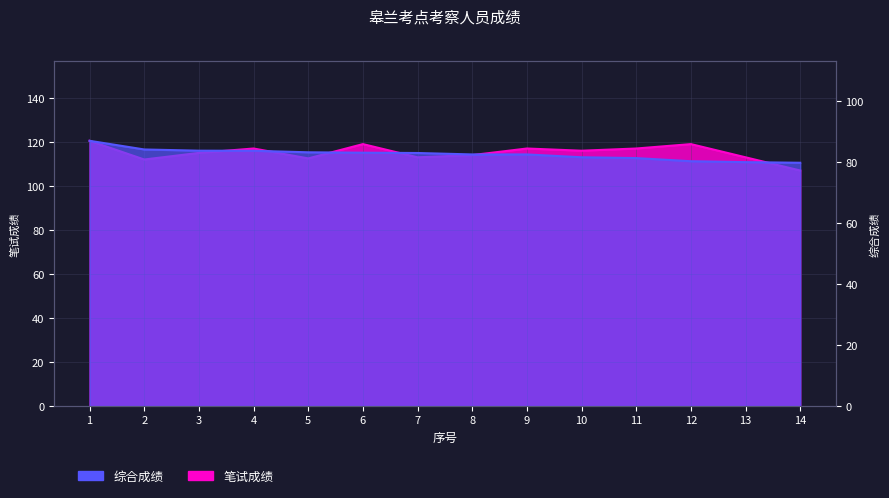

True or false: 综合成绩 has more than 1 points higher than both neighbors.

False